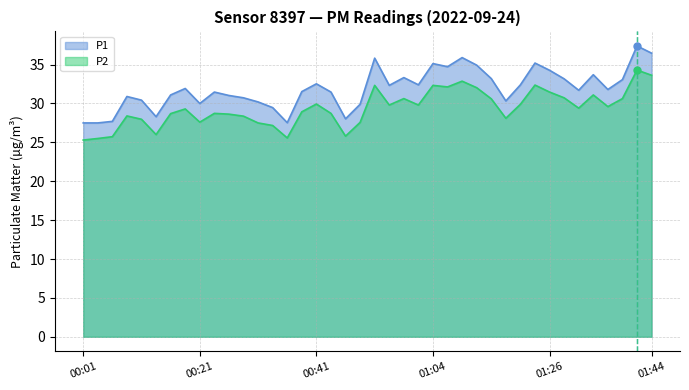

At how many categories does at least one series exceed 33?

14